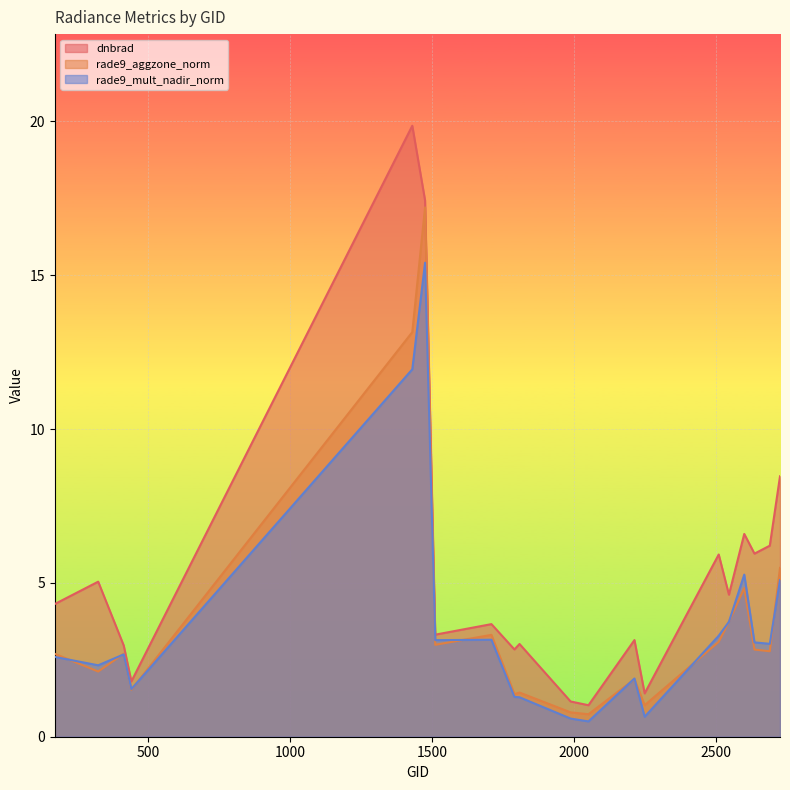

What is the sum of the rade9_aggzone_norm values at 1709 and 2600?

8.1